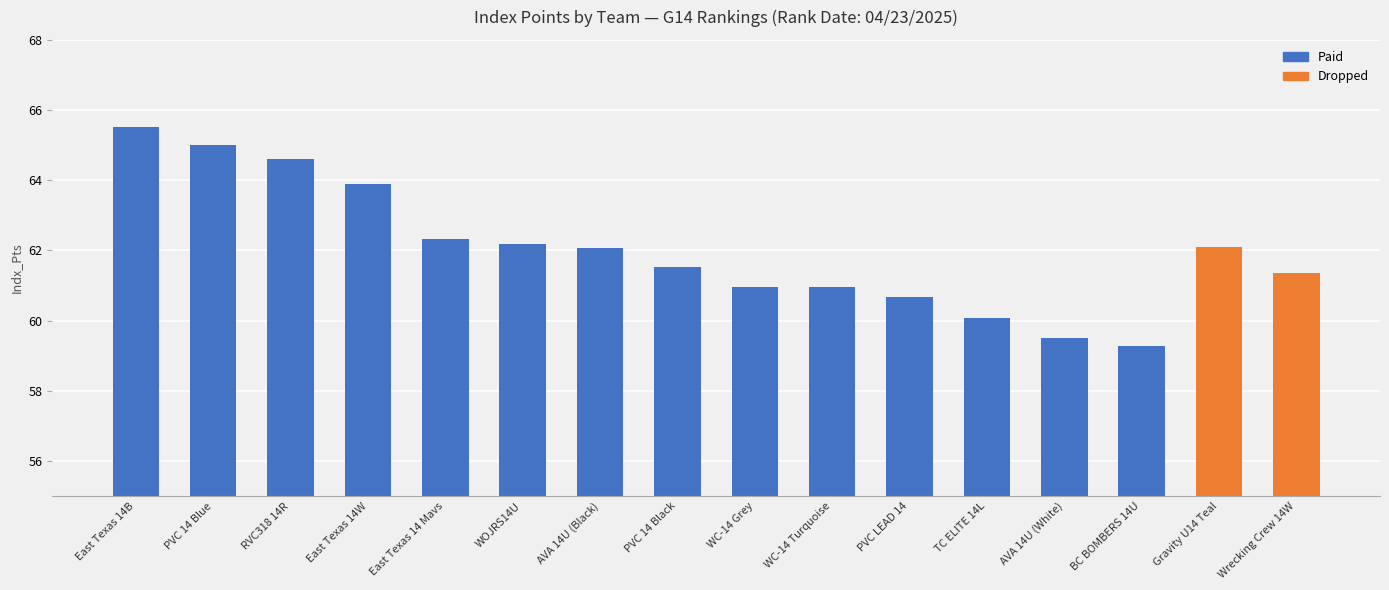

What is the value of the 11th bar from the left?

60.7